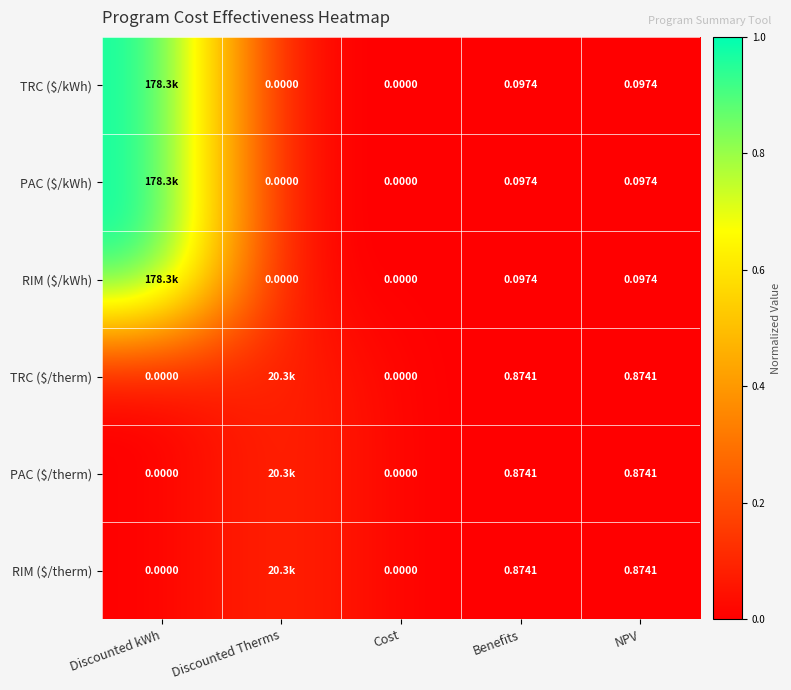

What is the difference between the maximum and minimum values in the RIM ($/therm) series?

0.1